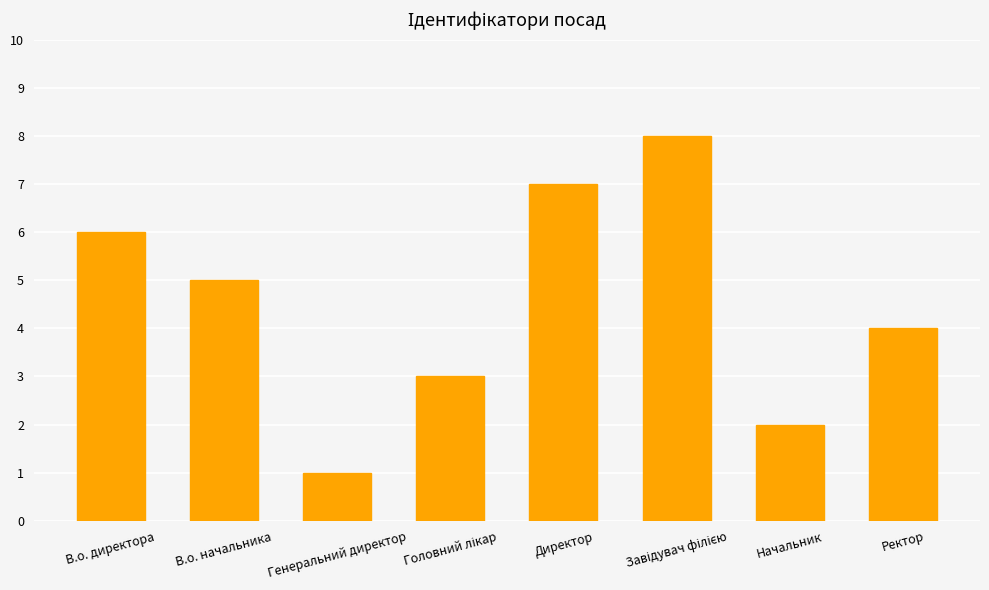

What is the change in value from Директор to Начальник?

-5